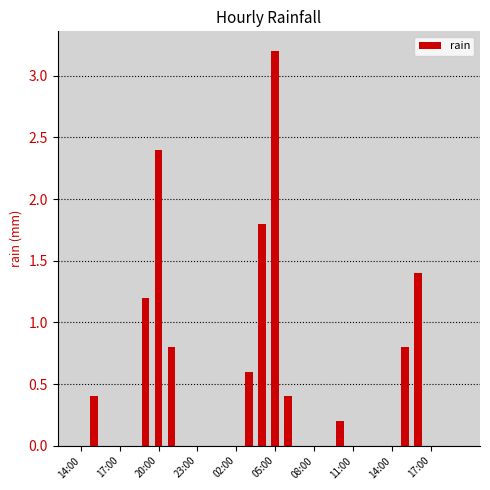

What is the maximum value shown in the chart?

3.2